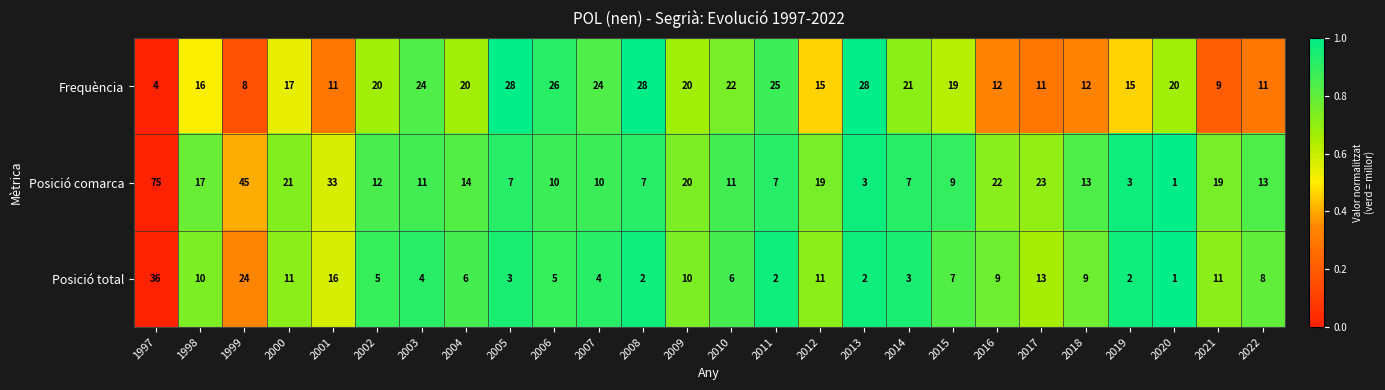

How many distinct data groups are displayed?

3